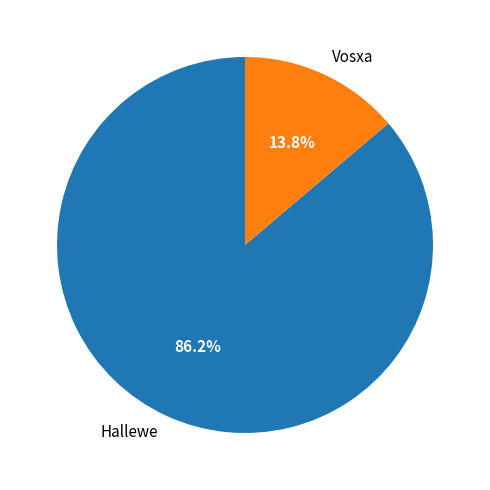

To the nearest percent, what is the difference between the largest and smallest slice percentages?

72%